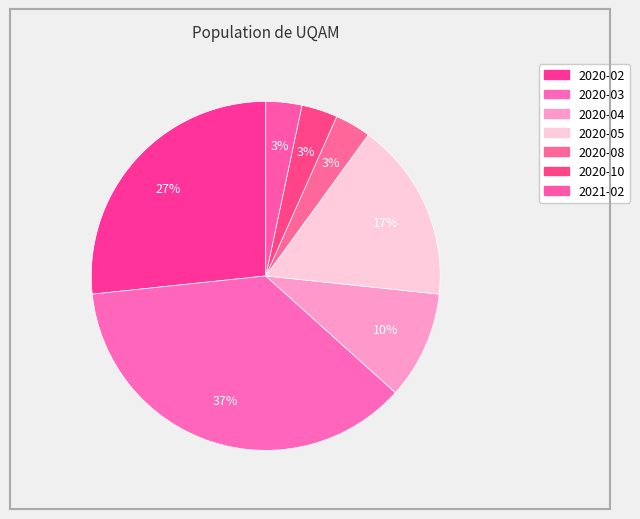

To the nearest percent, what portion does 2020-04 represent?

10%